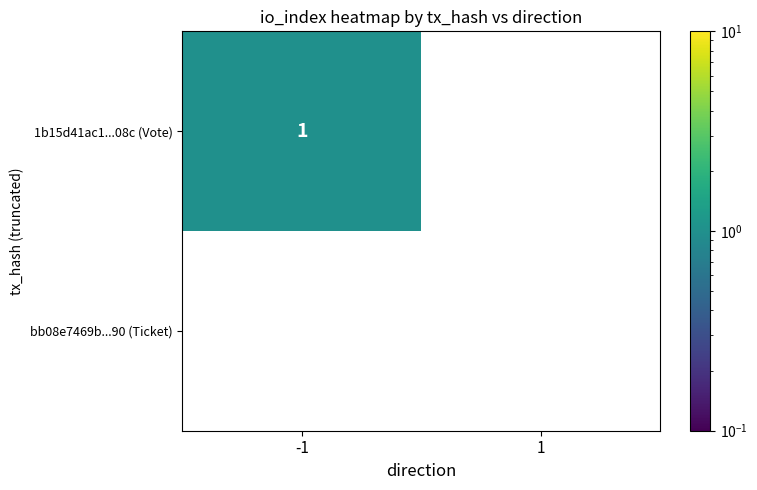

The value of bb08e7469b...90 (Ticket) at 1 is 0.0. True or false?

True